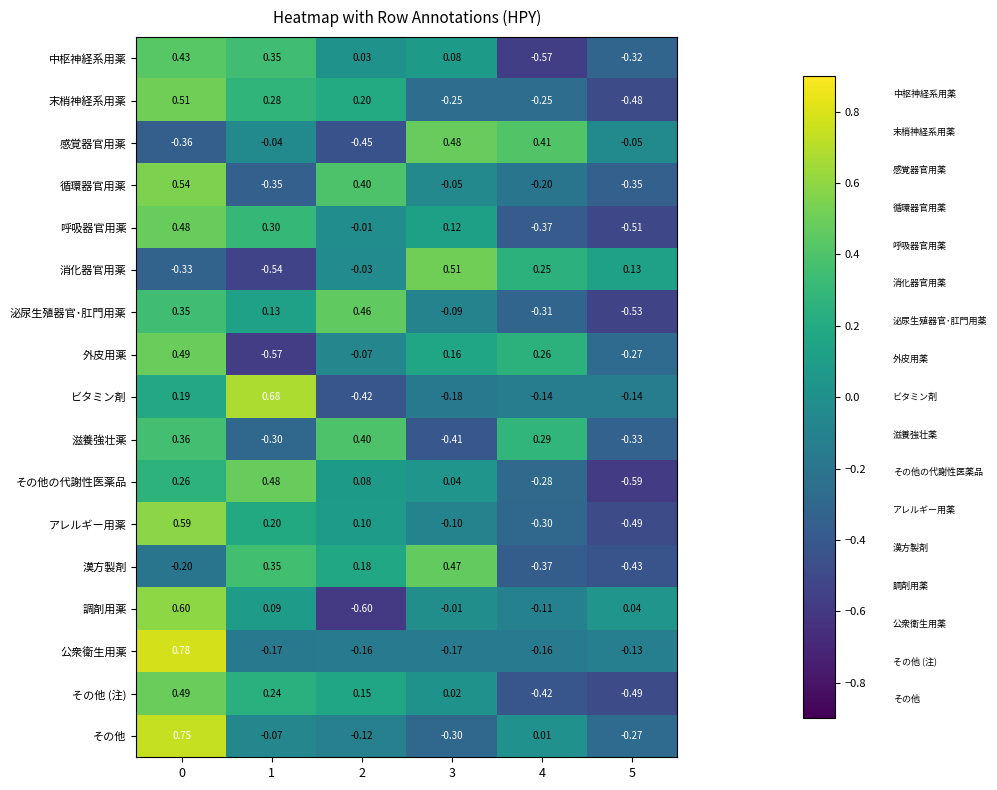

How many negative values does the ビタミン剤 series have?

4